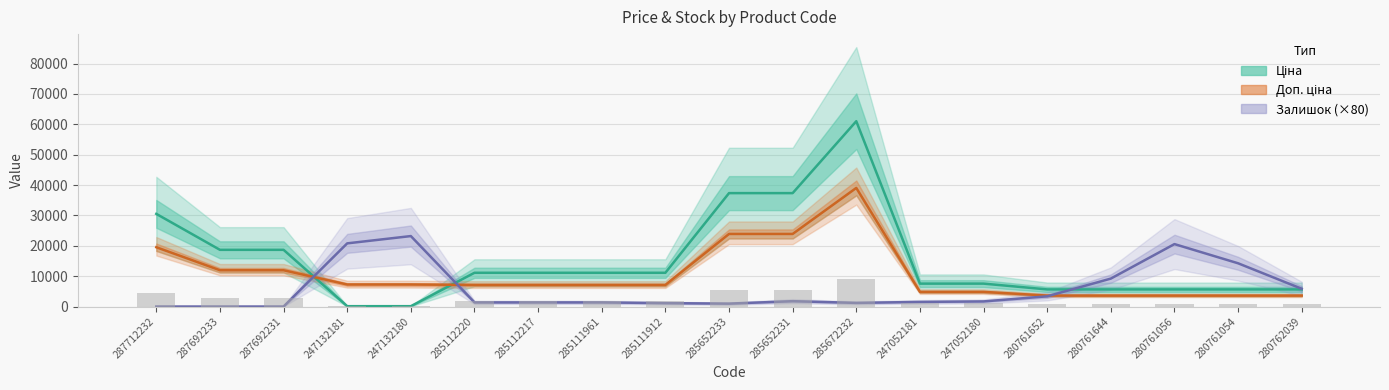

What is the label of the 14th bar from the left?

247052180